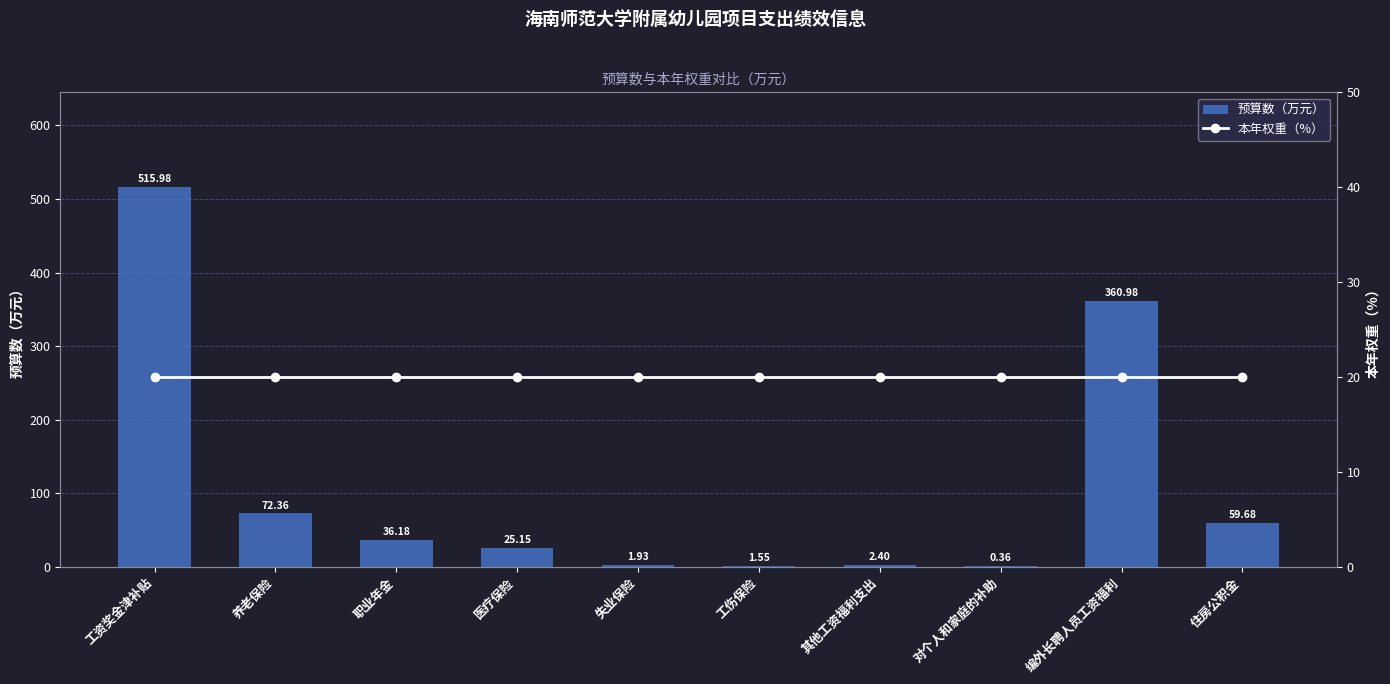

What is the sum of all 预算数（万元） values?

1076.6